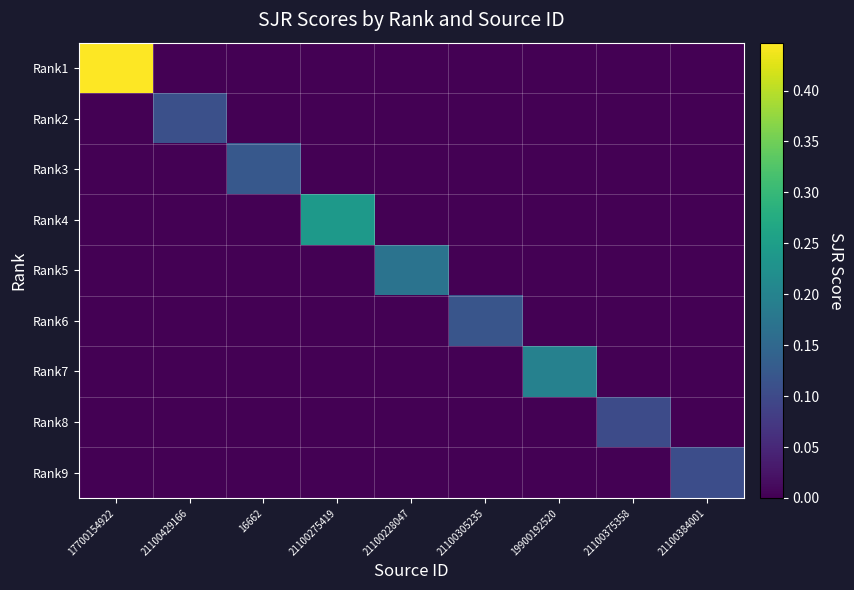

Which series has the widest spread of values?

Rank1